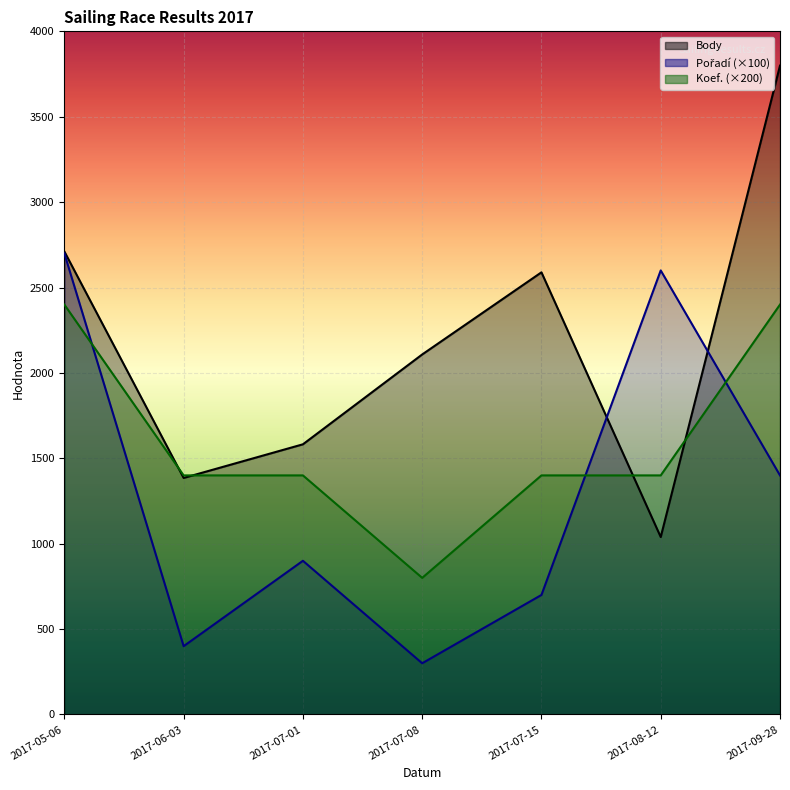

At how many categories does at least one series exceed 3765?

1